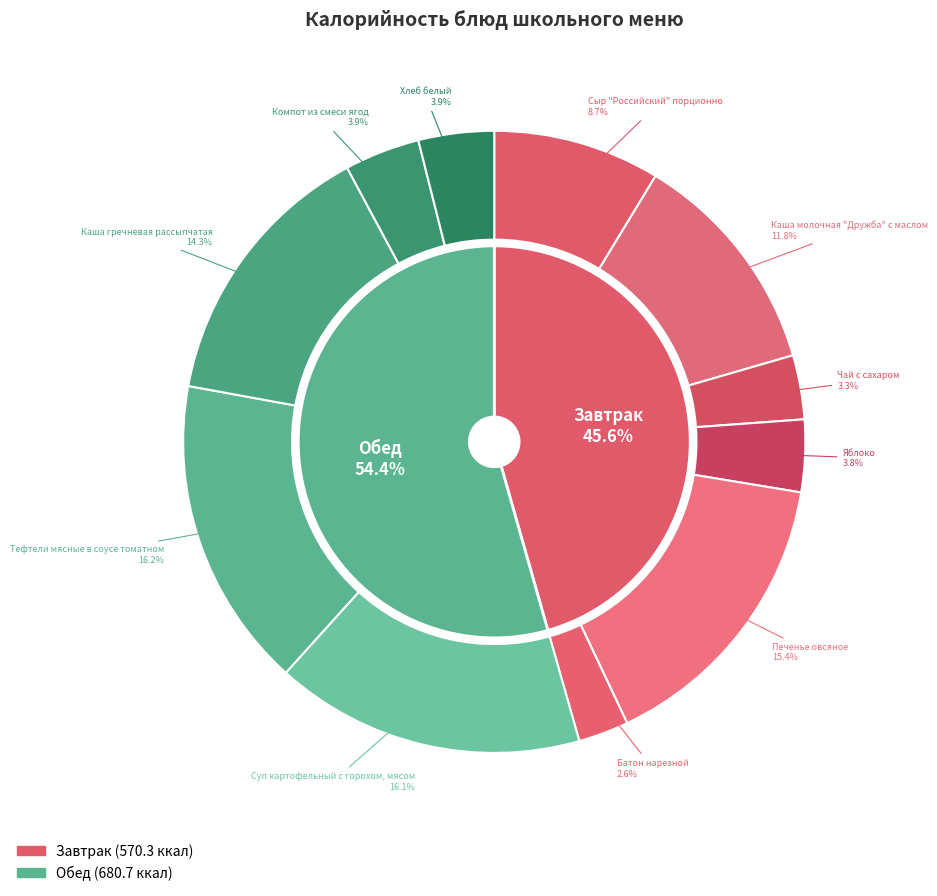

Does Батон нарезной account for over 50% of the chart?

No